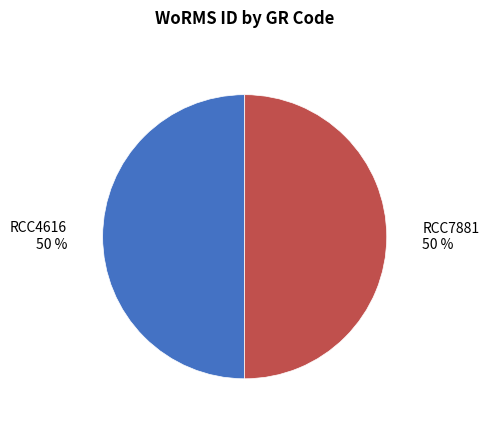

To the nearest percent, what is the average slice percentage?

50%